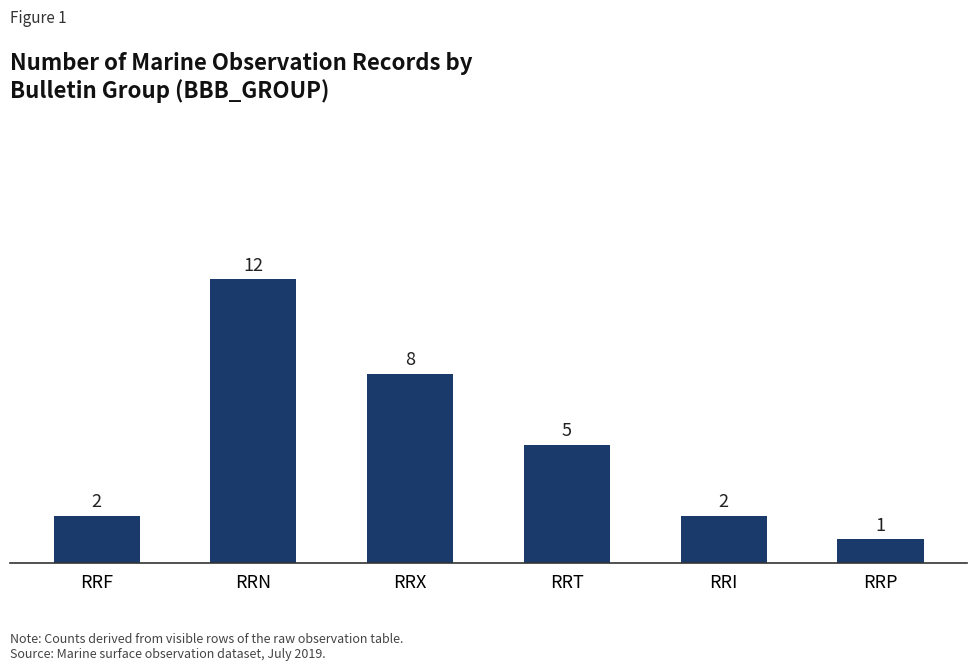

The chart shows a value of 2 at RRI. True or false?

True